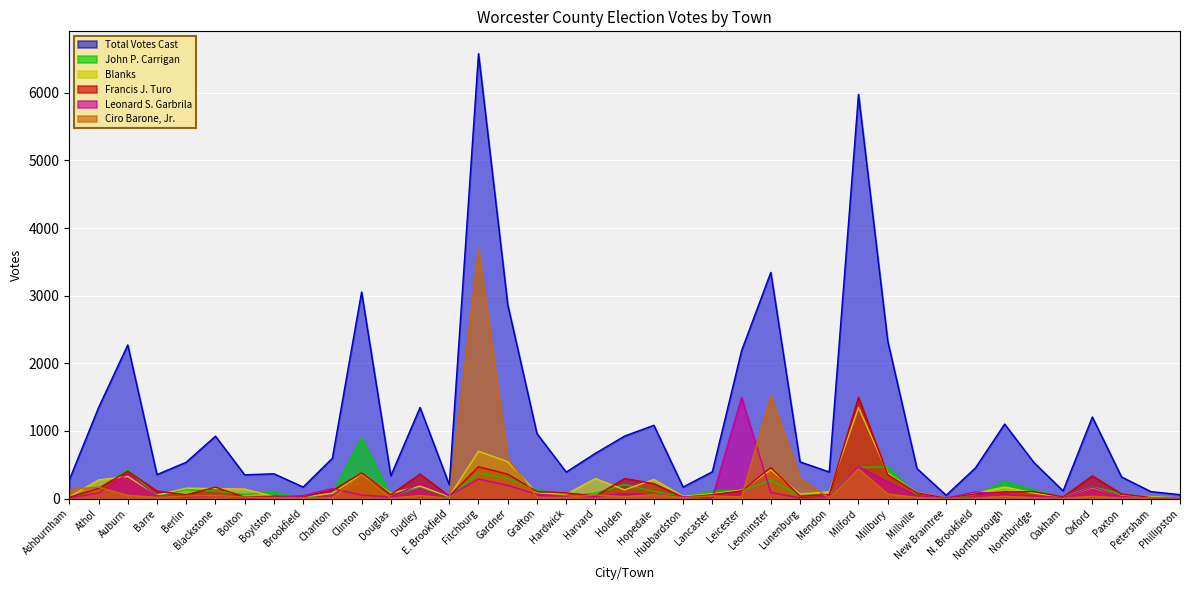

How many values in the John P. Carrigan series are below 95?

19